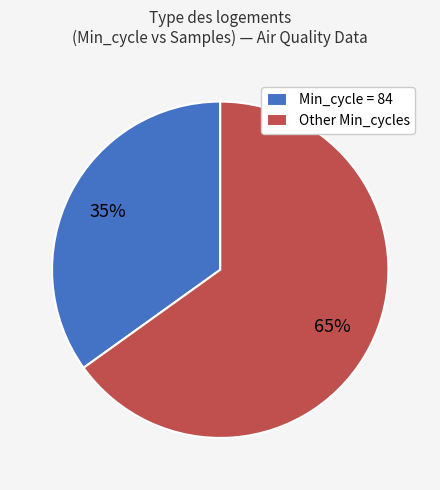

Which has a higher value, Min_cycle = 84 or Other Min_cycles?

Other Min_cycles